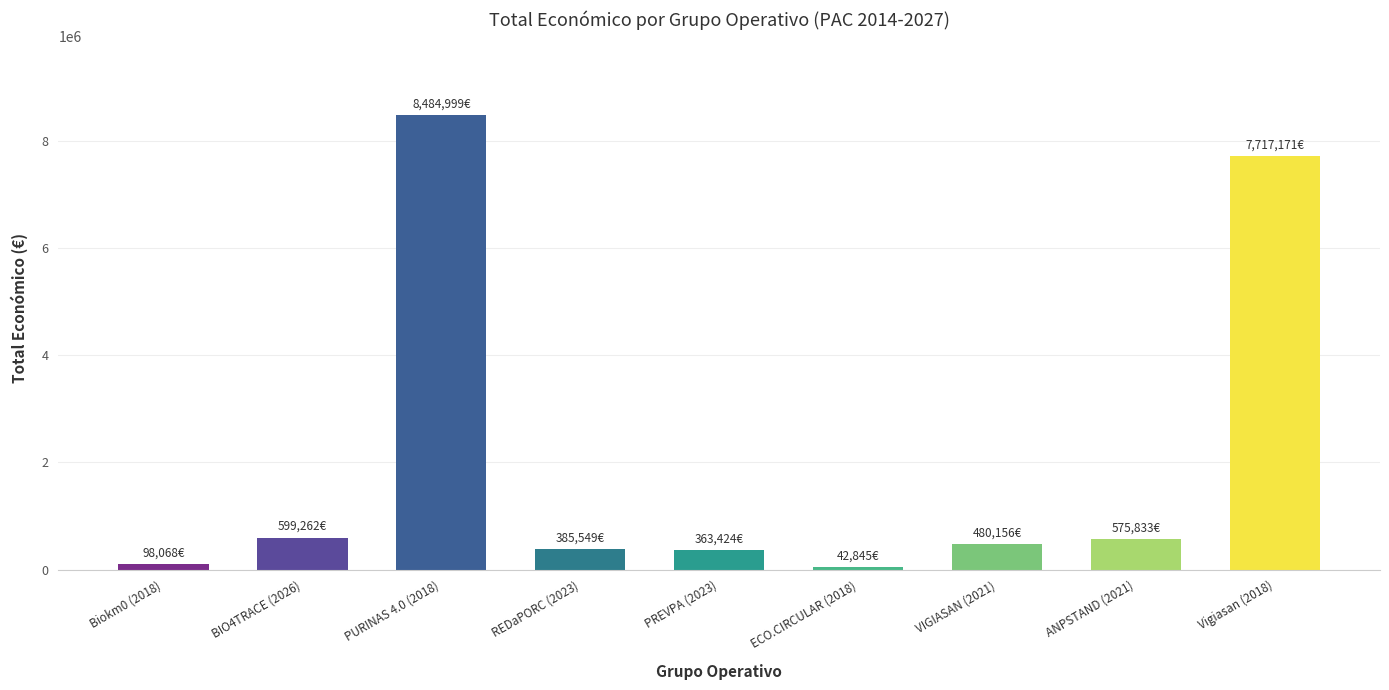

How many bars are there in total?

9